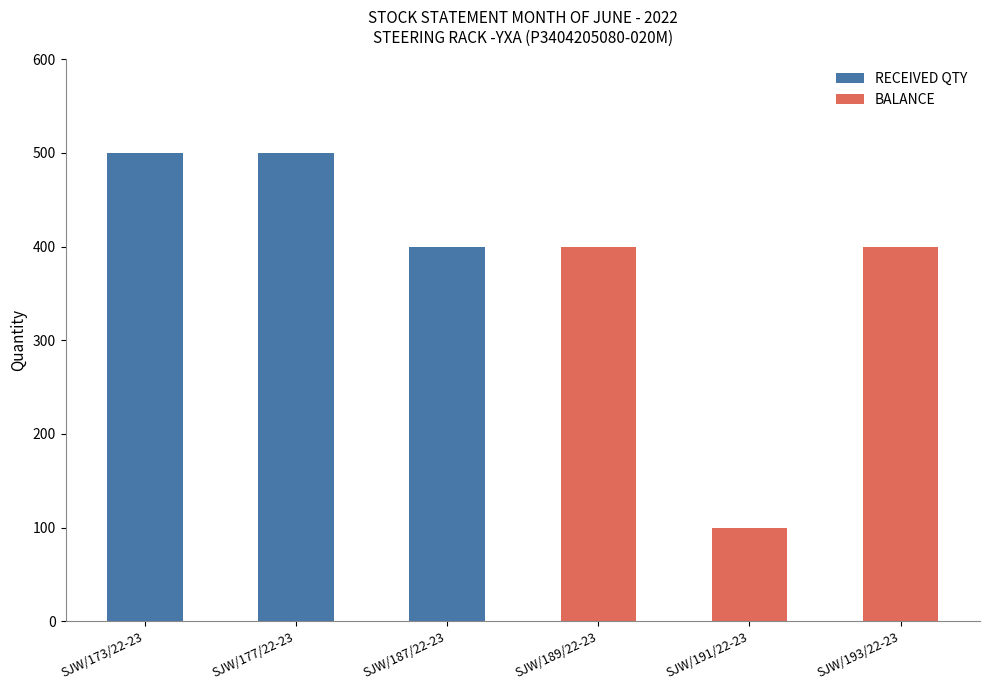

The RECEIVED QTY series shows 227 at SJW/177/22-23. True or false?

False